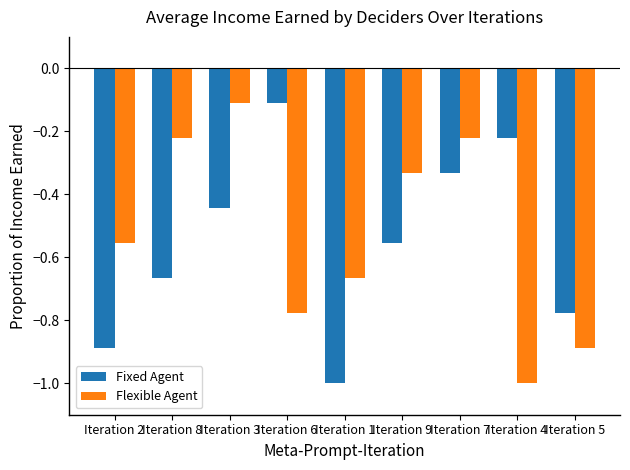

At which label is Flexible Agent closest to 0?

Iteration 3